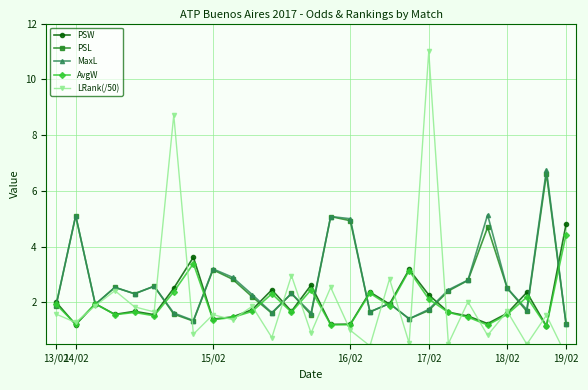

The AvgW series shows 2.8 at 17/02. True or false?

False